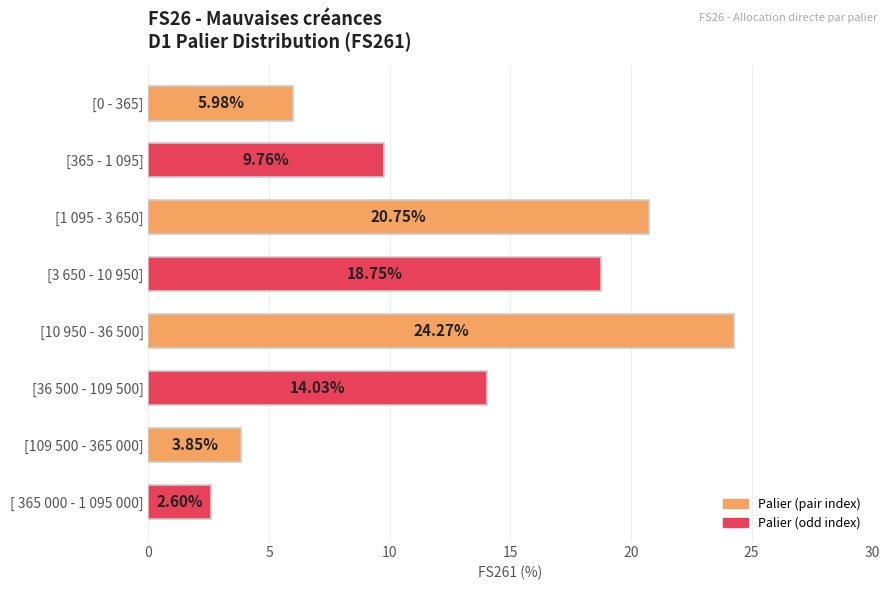

What is the average value?

12.5